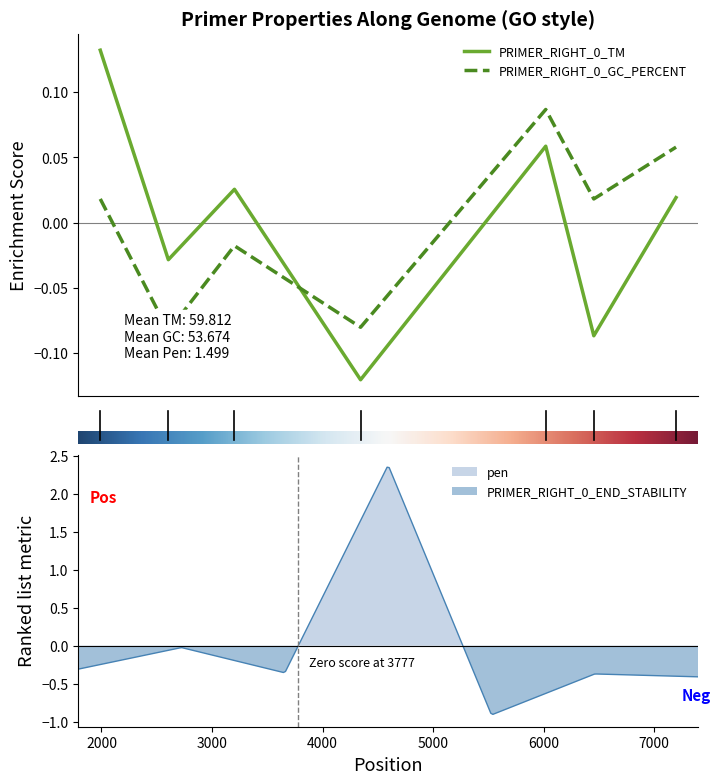

Rank the series by their average value, from lowest to highest.

PRIMER_RIGHT_0_TM, PRIMER_RIGHT_0_GC_PERCENT